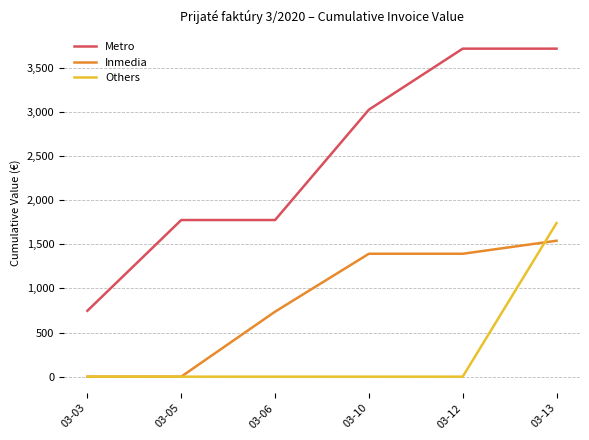

Where does the Inmedia series first go above 1393?

03-10